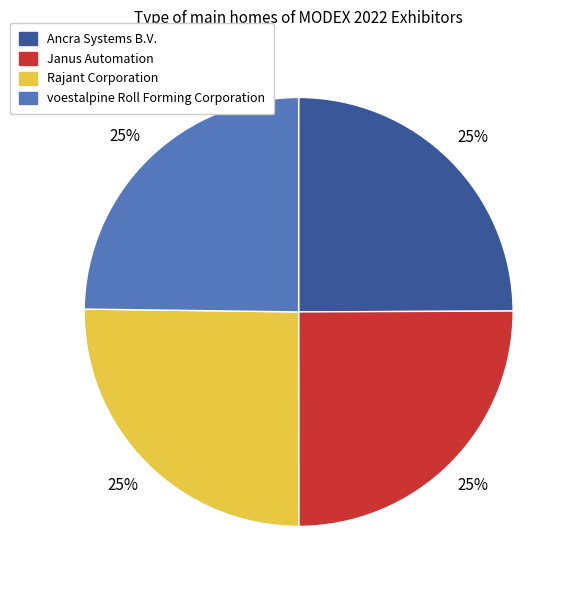

How many slices are in this pie chart?

4